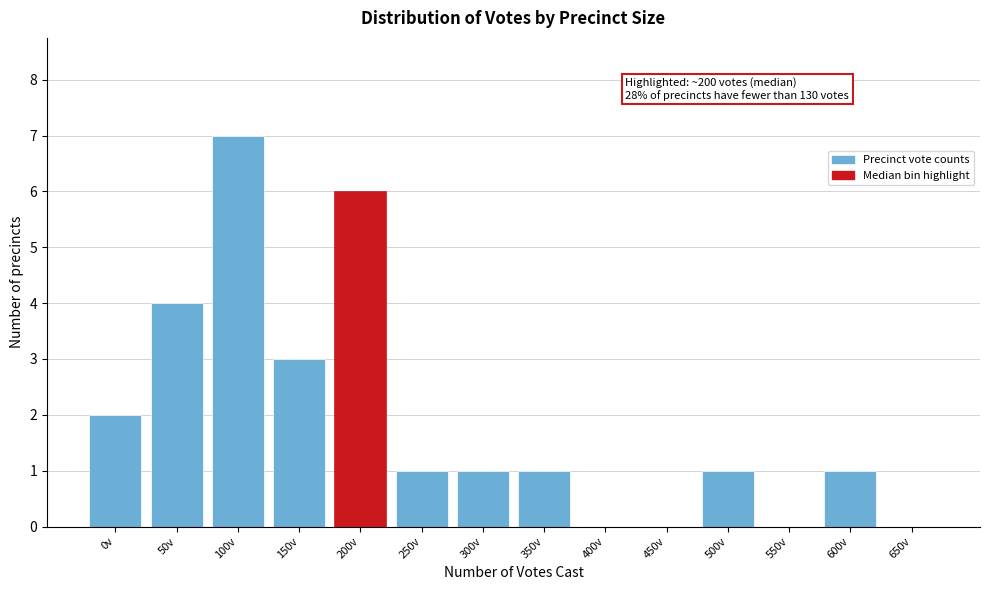

Reading left to right, extract all data points from this chart.

0v=2	50v=4	100v=7	150v=3	200v=6	250v=1	300v=1	350v=1	400v=0	450v=0	500v=1	550v=0	600v=1	650v=0